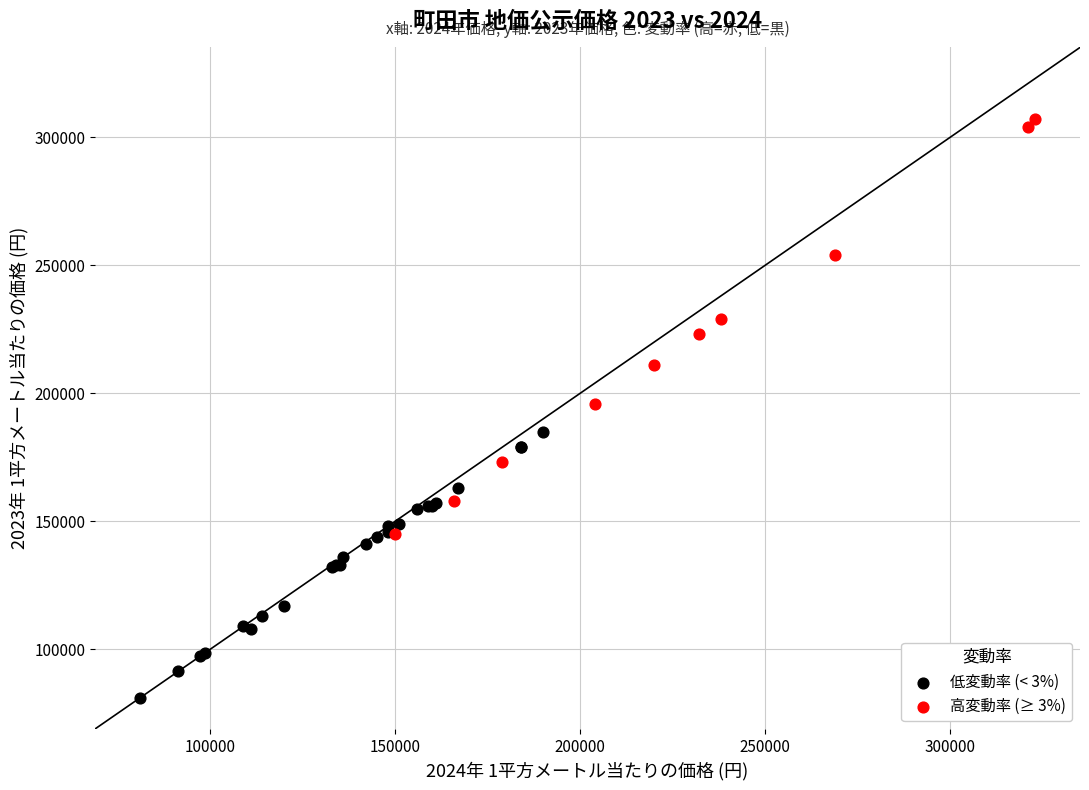

Which series reaches the minimum Y coordinate?

低変動率 (< 3%)